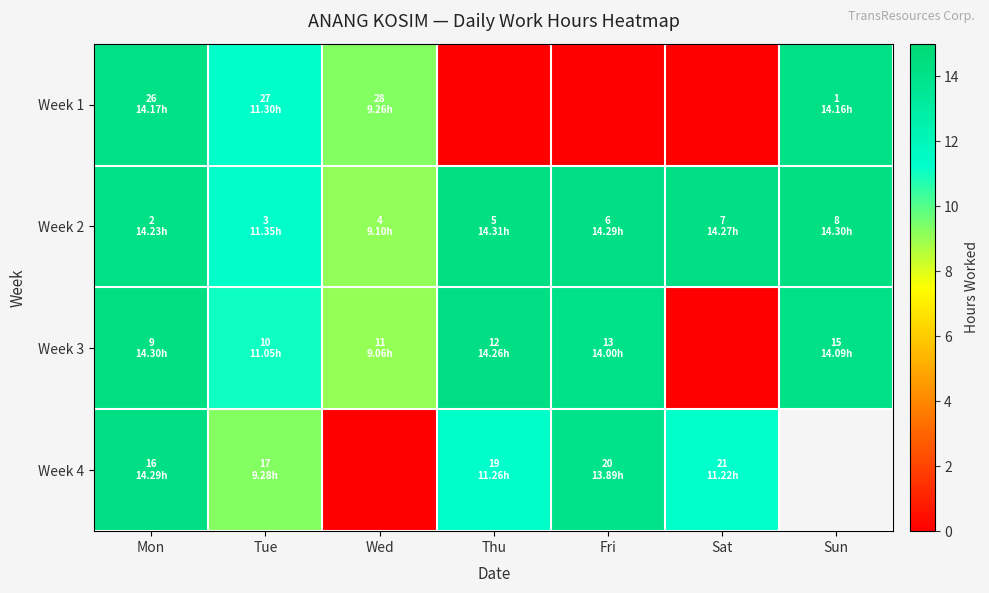

List the labels in order of Week 2 value, smallest first.

Wed, Tue, Mon, Sat, Fri, Sun, Thu